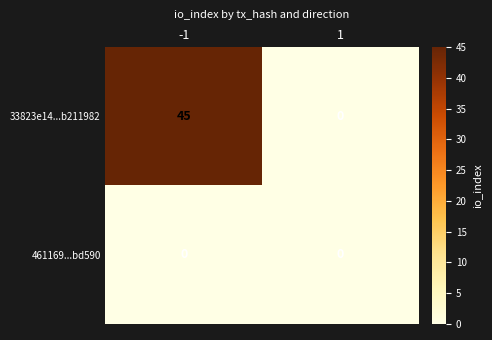

Reading left to right, transcribe all the data shown in this chart.

33823e14...b211982: 45	0
461169...bd590: 0	0